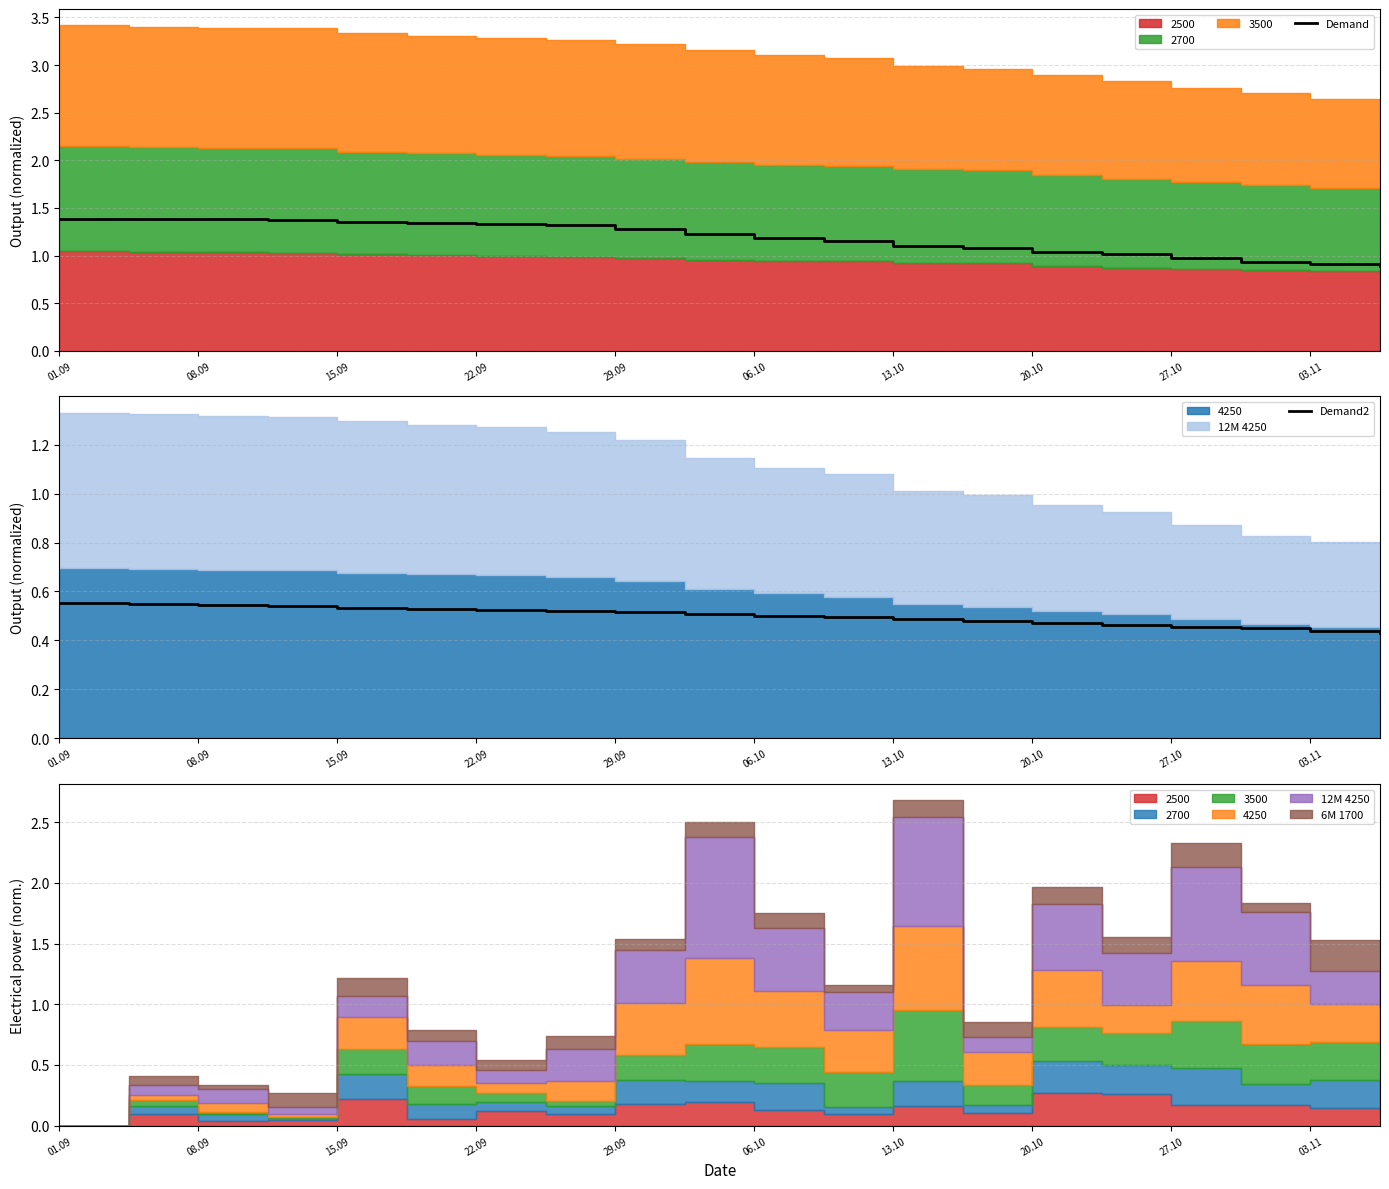

Between 01.09 and 17, which series saw the biggest shift?

Demand